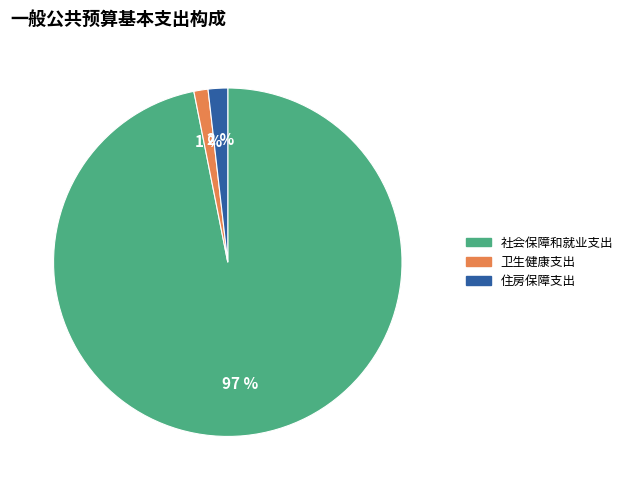

To the nearest percent, what is the average slice percentage?

33%